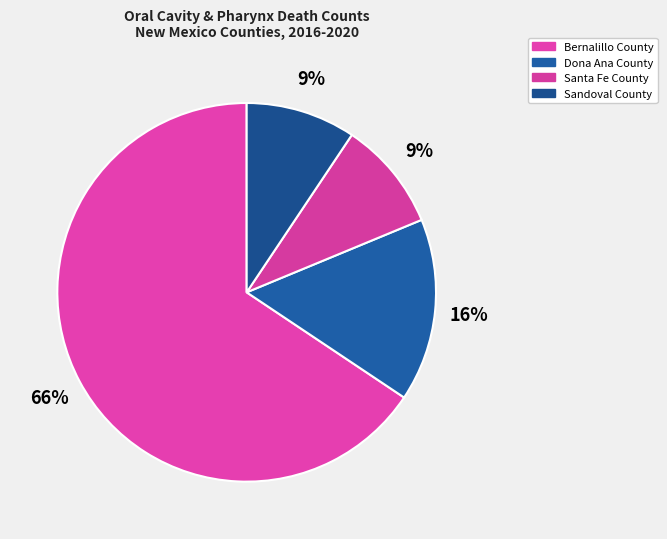

How much of the chart is everything except Bernalillo County?

34.4%